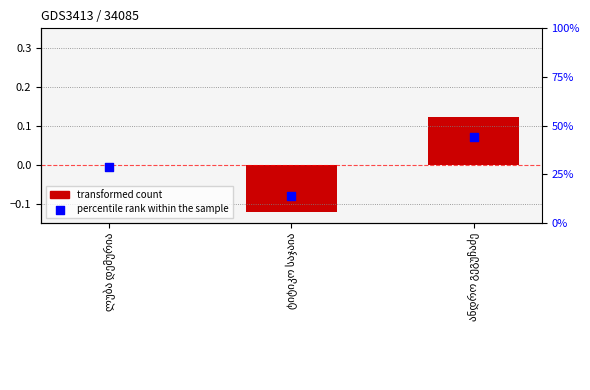

Is the value of transformed count at ტიტიკო საჯაია greater than the value of percentile rank within the sample at ტიტიკო საჯაია?

No